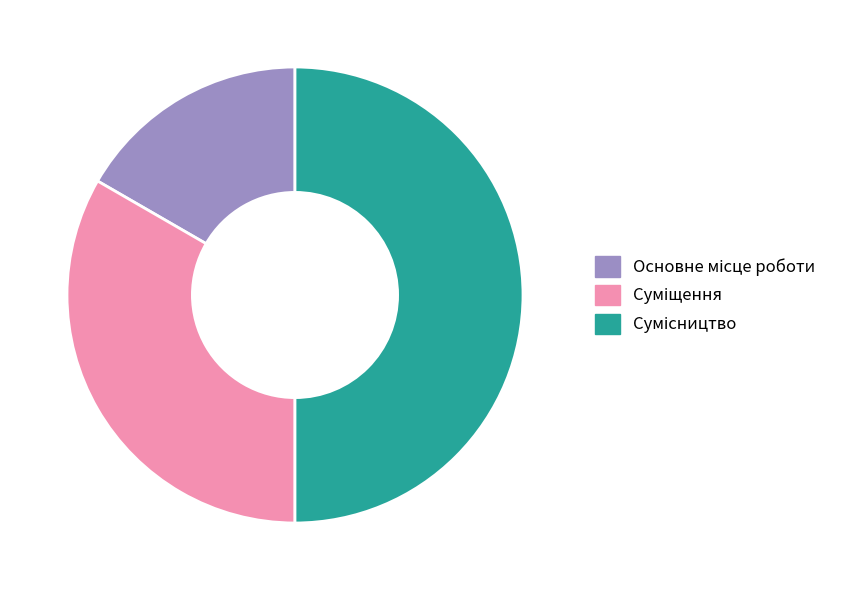

Count the number of slices in the pie.

3